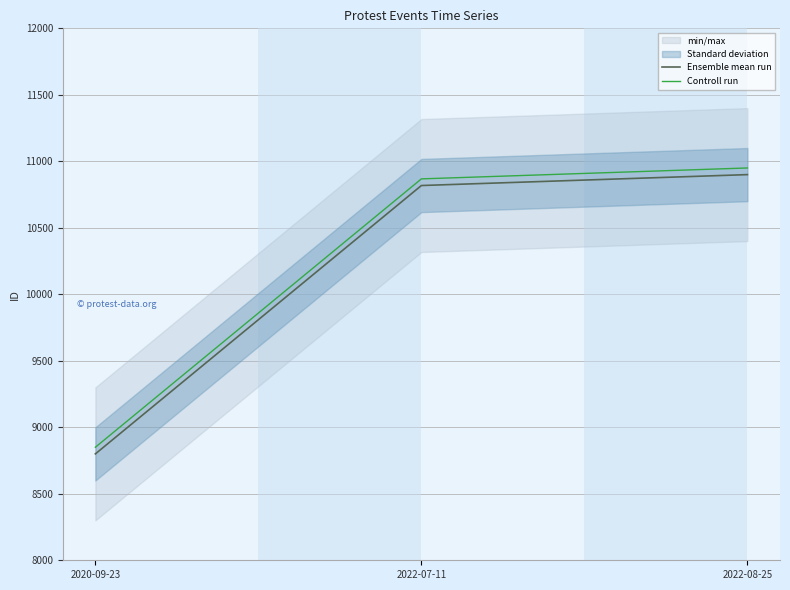

How many data points does each series have?

3